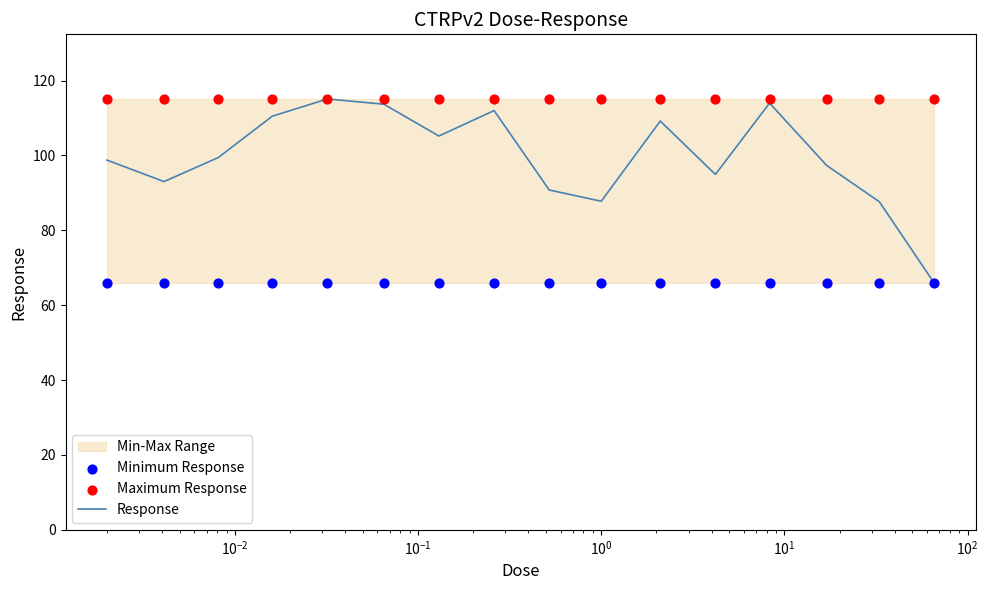

What is the maximum value for Response?

115.1